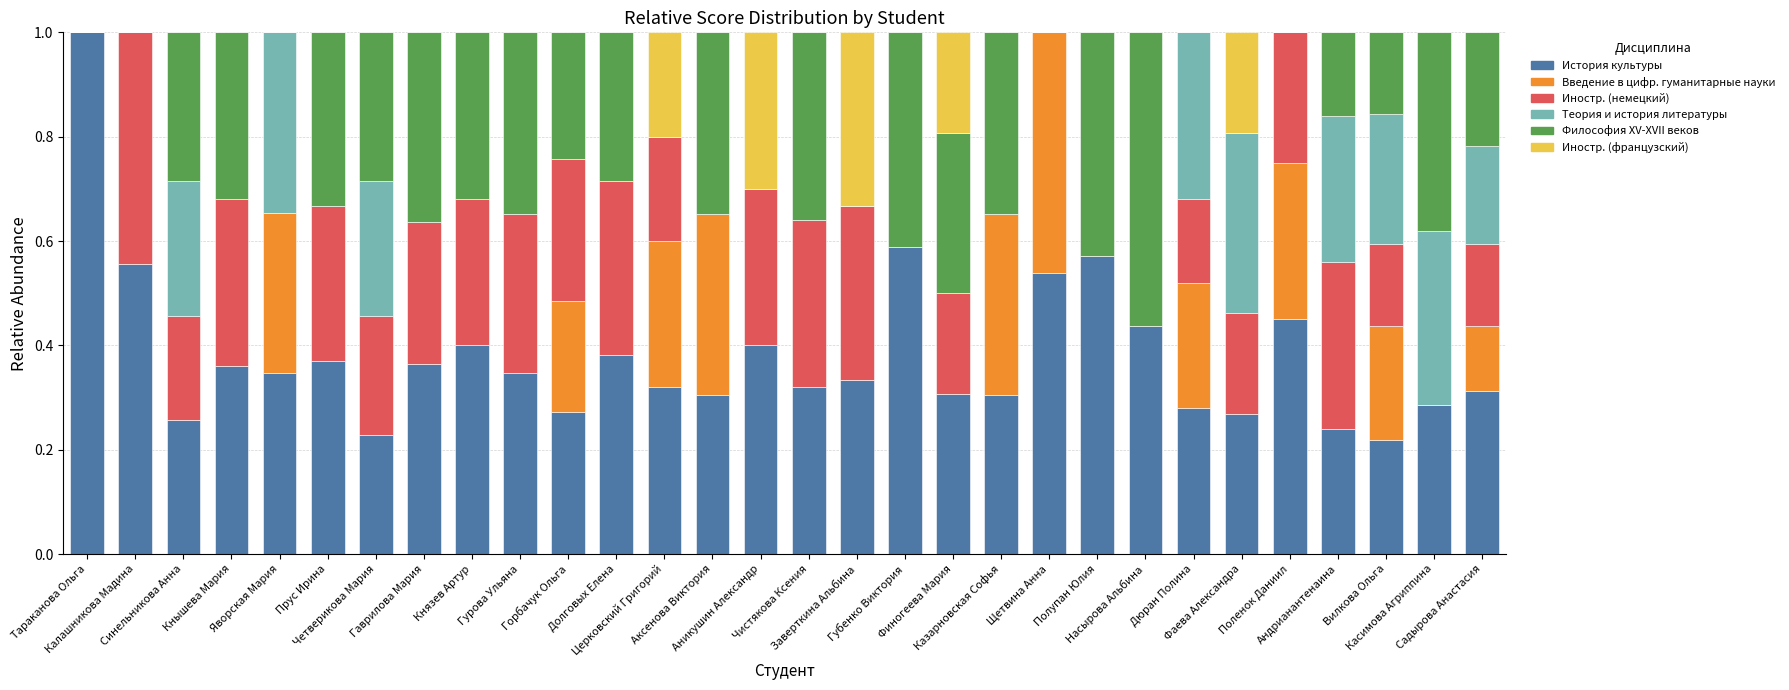

What is the highest value of the История культуры series?

1.0